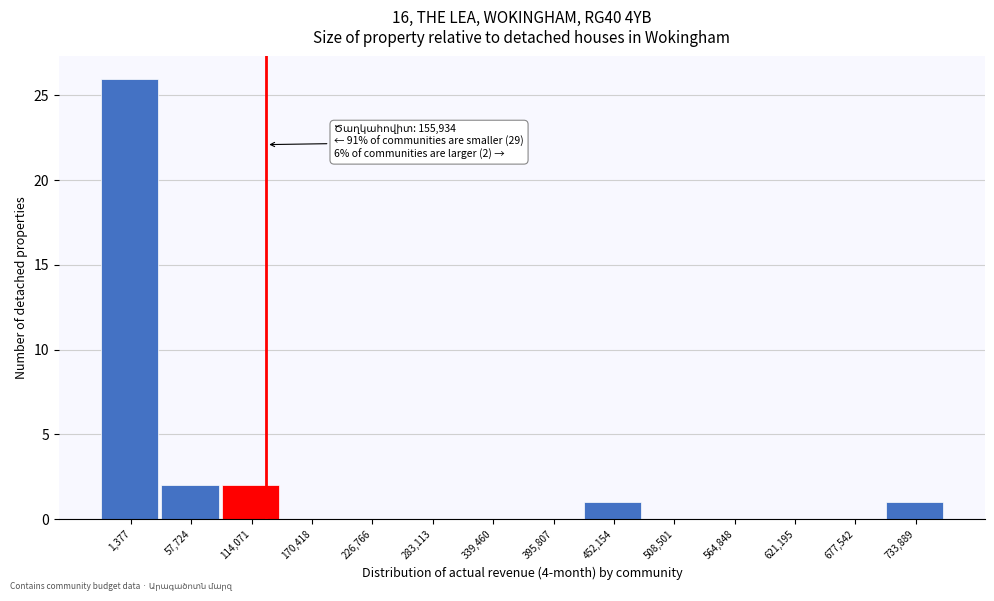

Reading left to right, extract all data points from this chart.

1,377=26	57,724=2	114,071=2	170,418=0	226,766=0	283,113=0	339,460=0	395,807=0	452,154=1	508,501=0	564,848=0	621,195=0	677,542=0	733,889=1